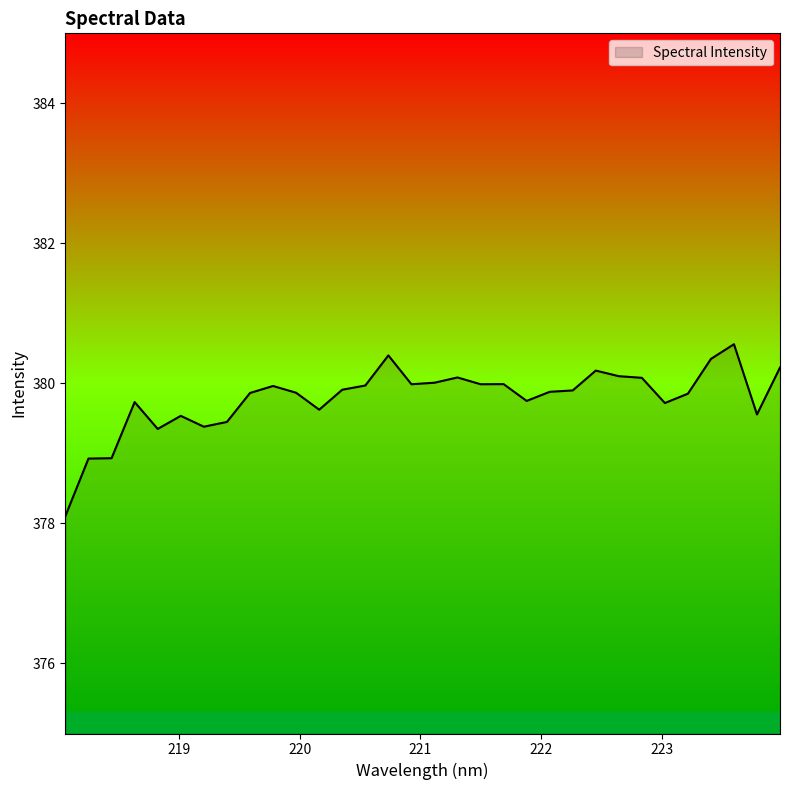

What is the sum of all values?

12153.2